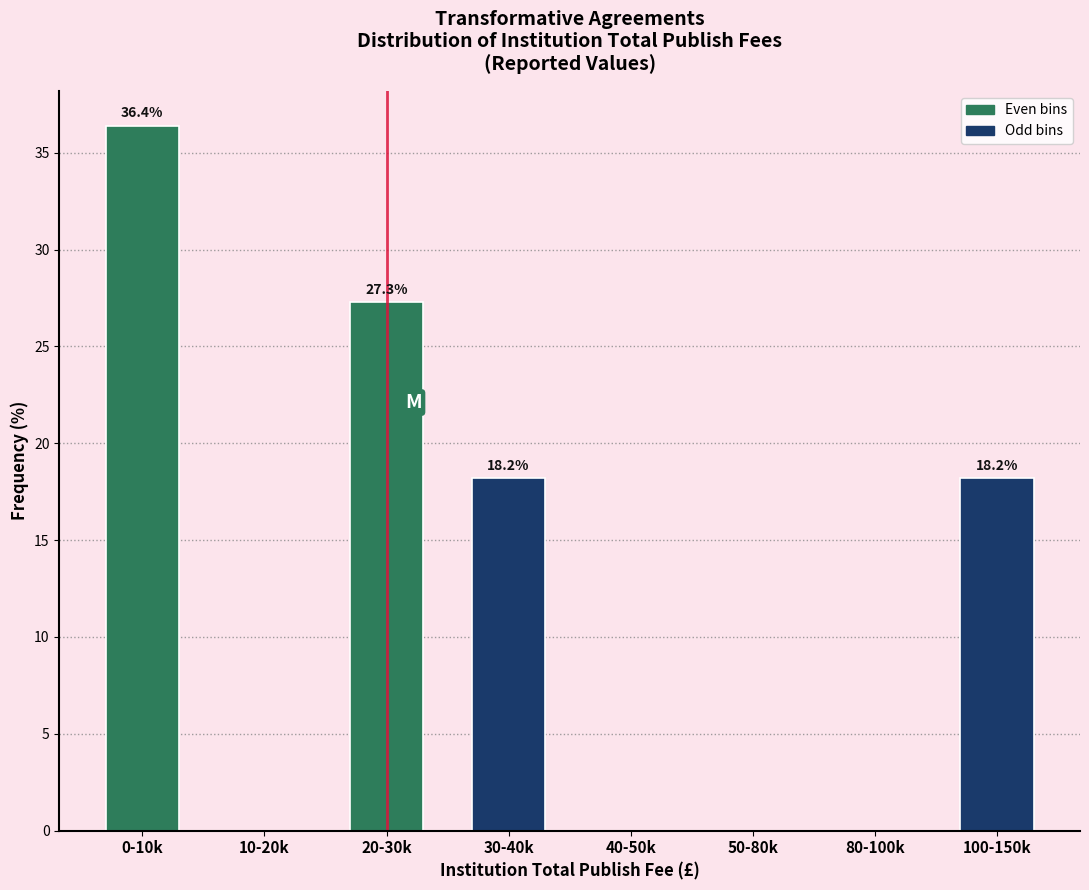

Reading left to right, extract all data points from this chart.

0-10k=36.4	10-20k=0.0	20-30k=27.3	30-40k=18.2	40-50k=0.0	50-80k=0.0	80-100k=0.0	100-150k=18.2